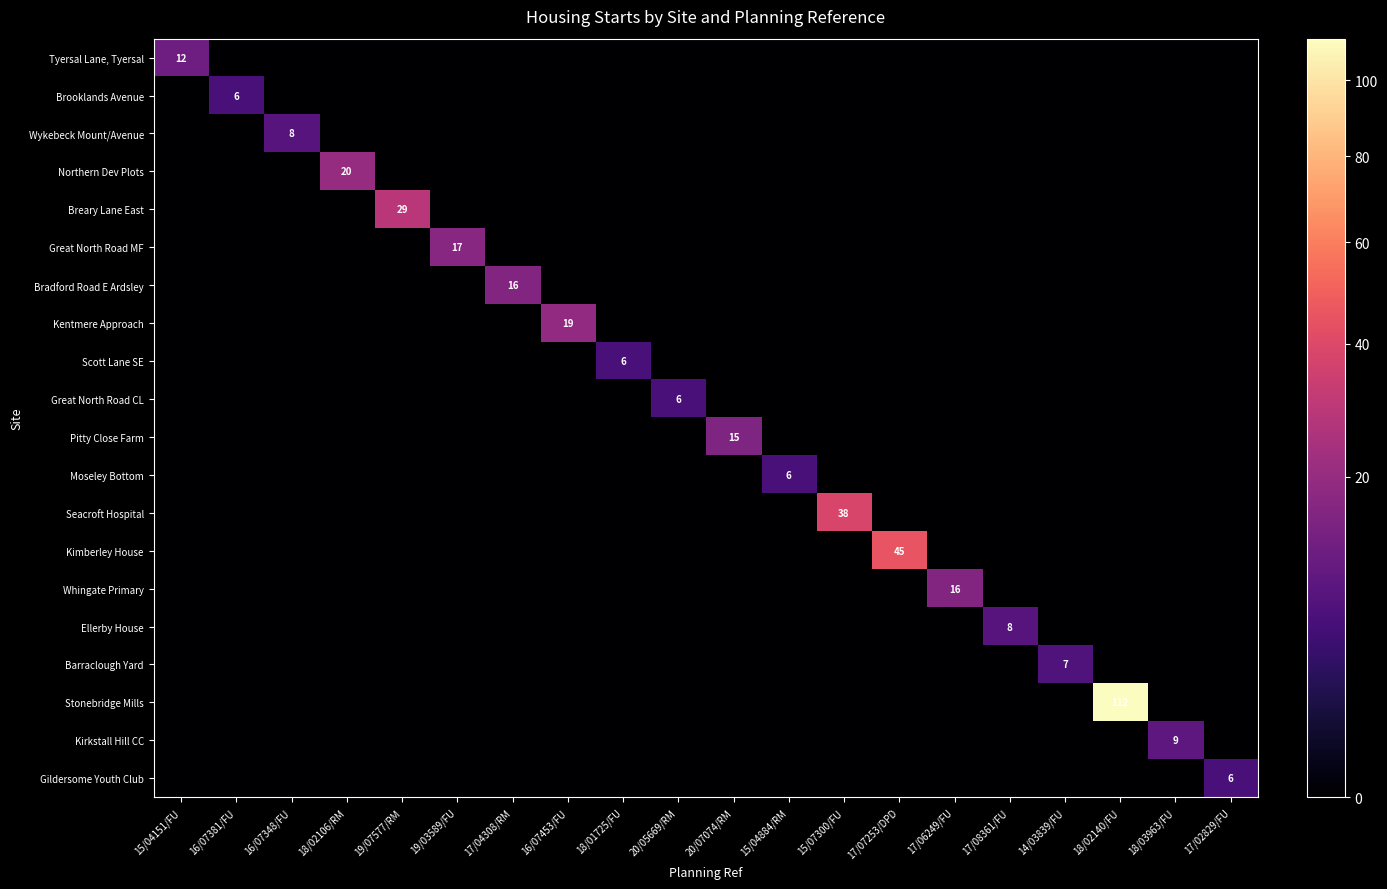

What is the greatest value displayed?

112